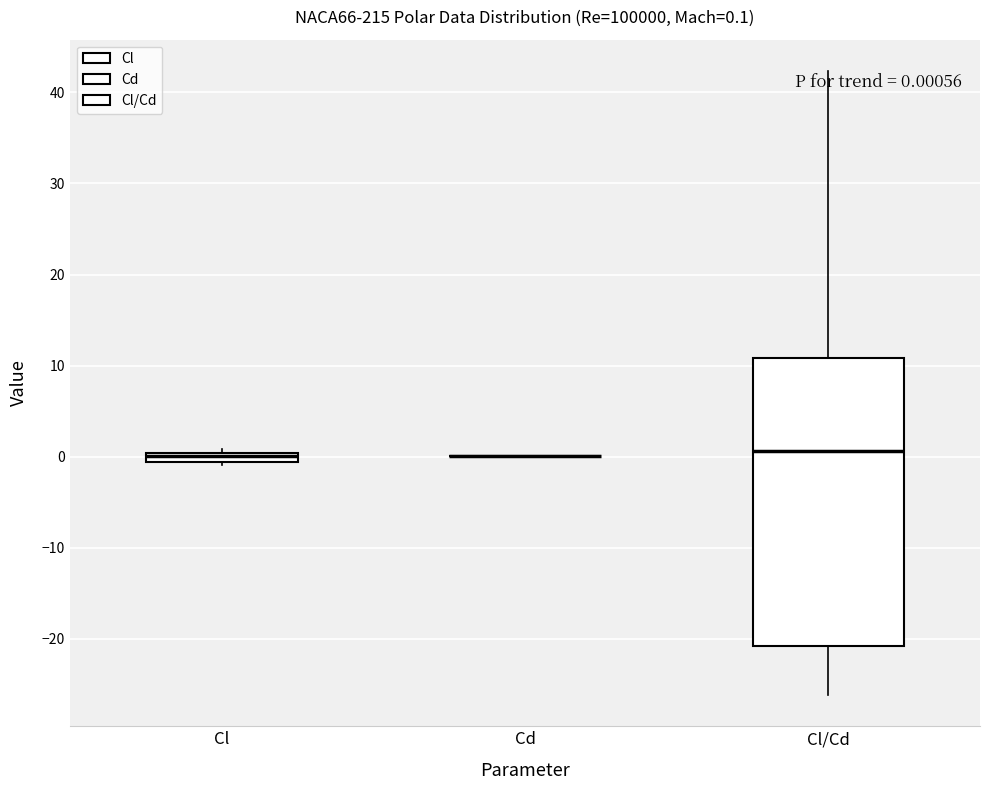

Which box is the tallest, from its lower edge to its upper edge?

Cl/Cd